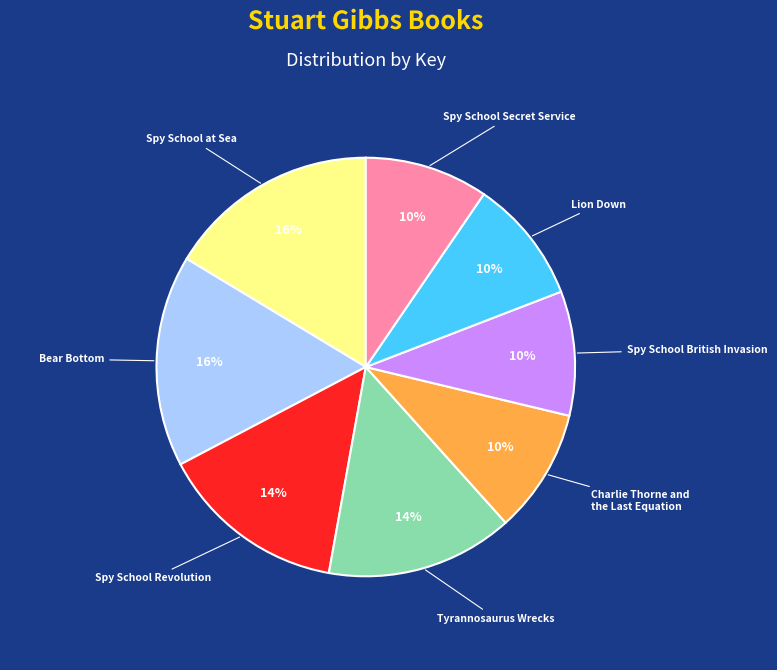

Is there a majority slice in this chart?

No